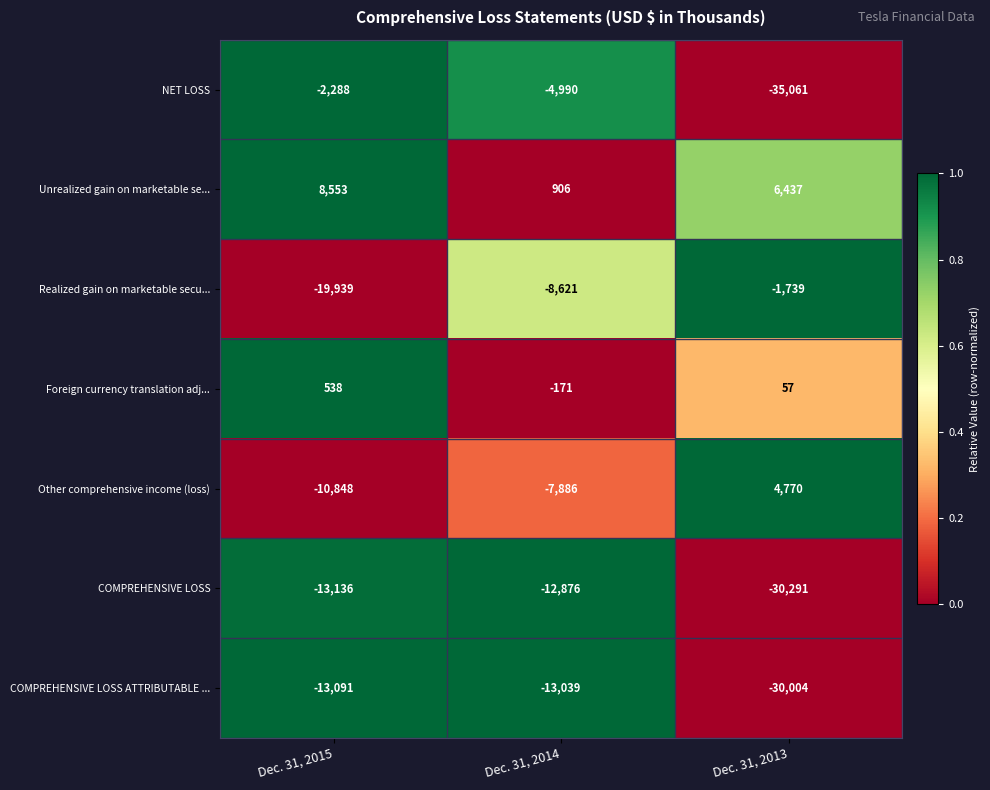

At which category is the sum across all series the highest?

Dec. 31, 2014